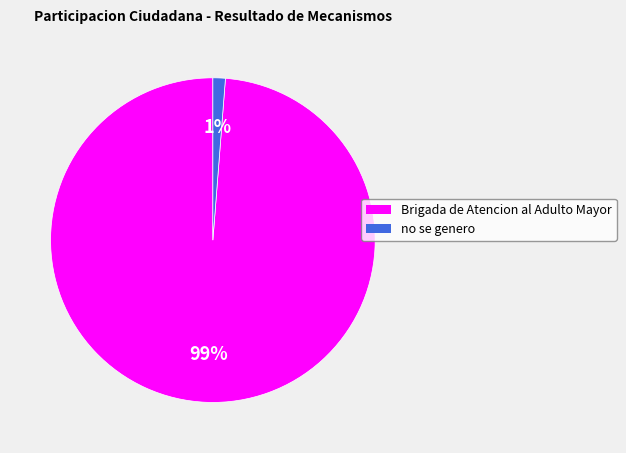

How many slices are in this pie chart?

2